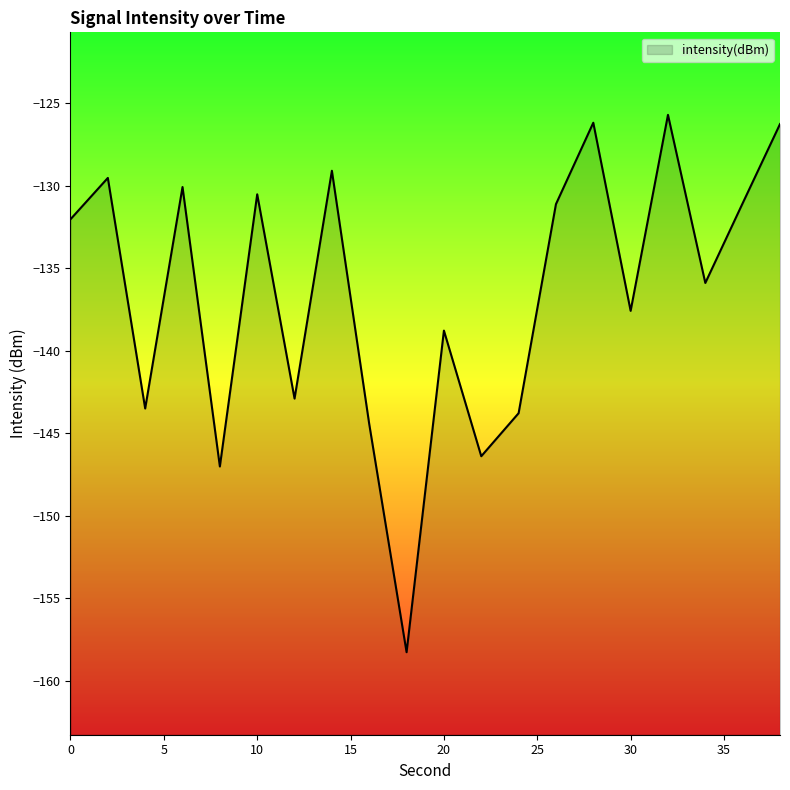

What is the difference between the maximum and minimum values?

32.6